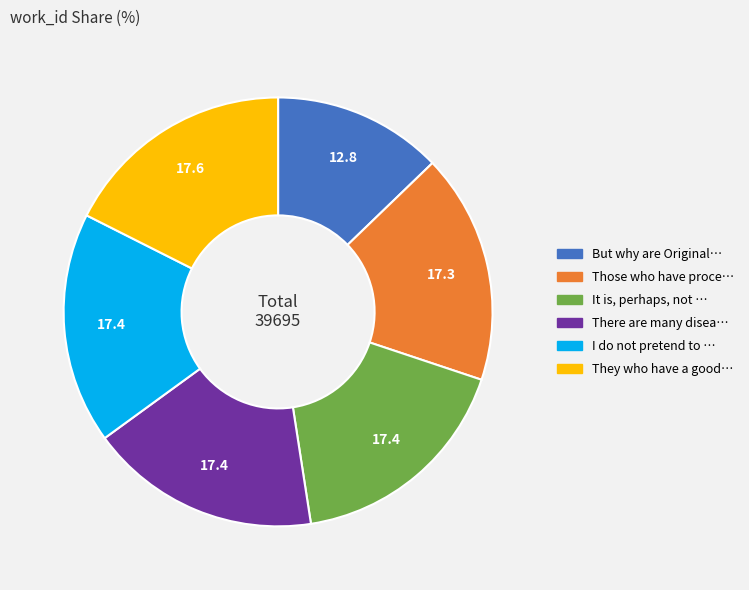

Is there any slice that represents more than half of the pie?

No